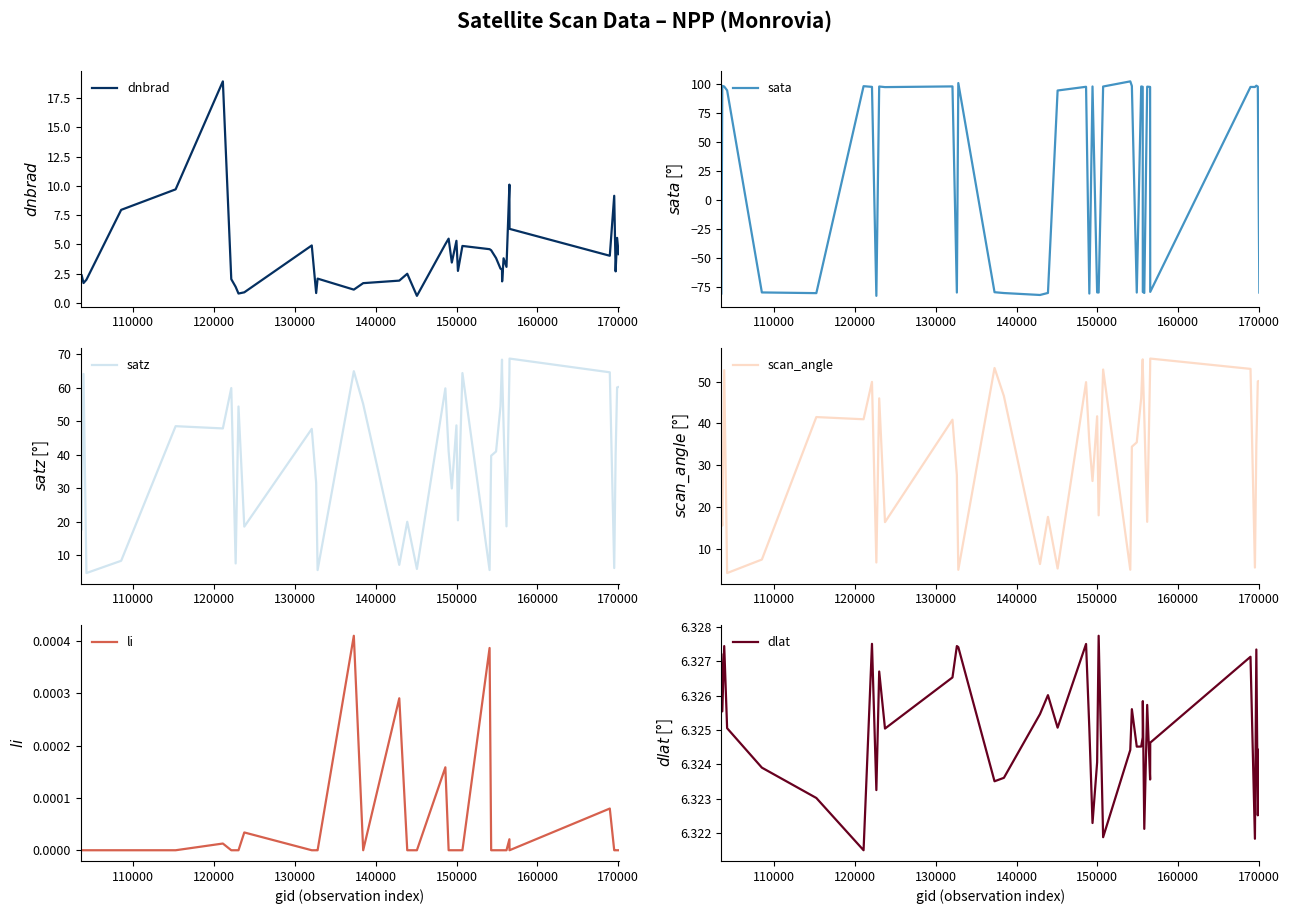

What is the lowest value of the dnbrad series?

0.6